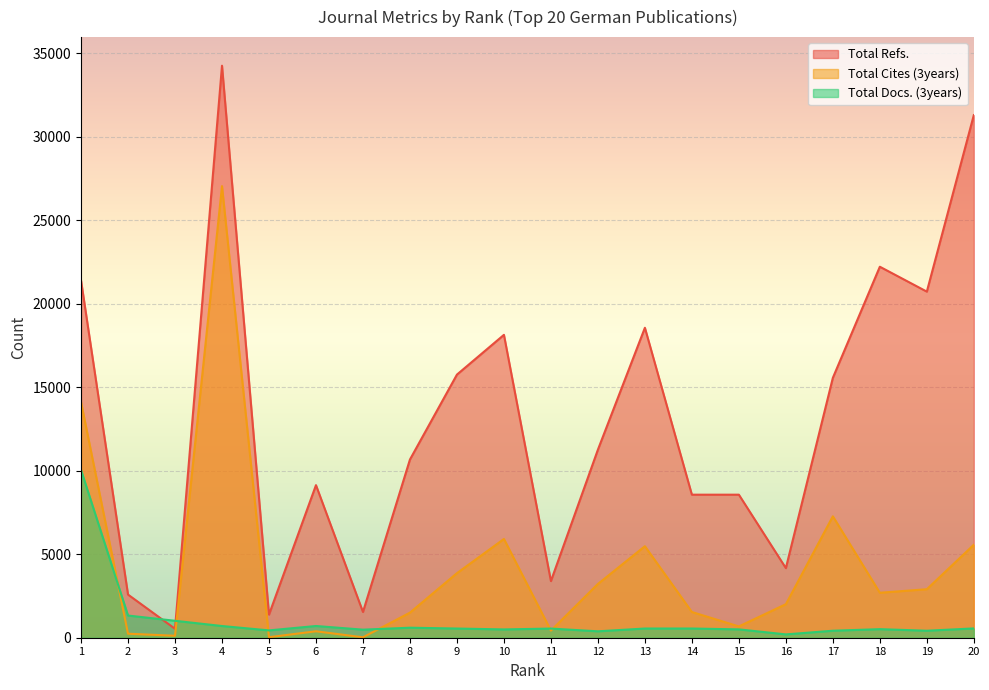

Rank the series by their average value, from highest to lowest.

Total Refs., Total Cites (3years), Total Docs. (3years)